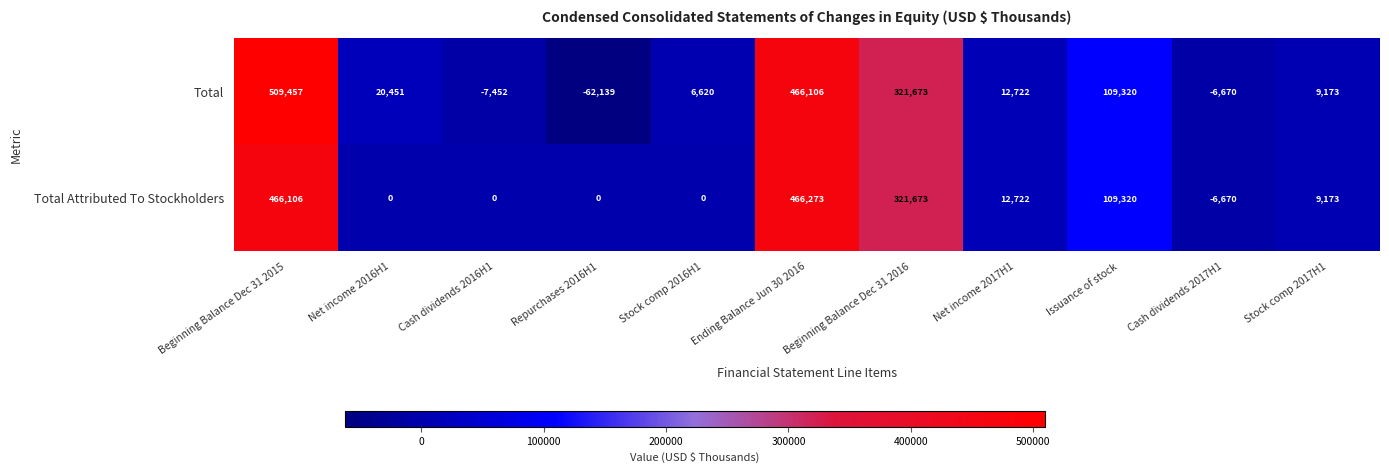

Rank the series by their average value, from highest to lowest.

Total, Total Attributed To Stockholders